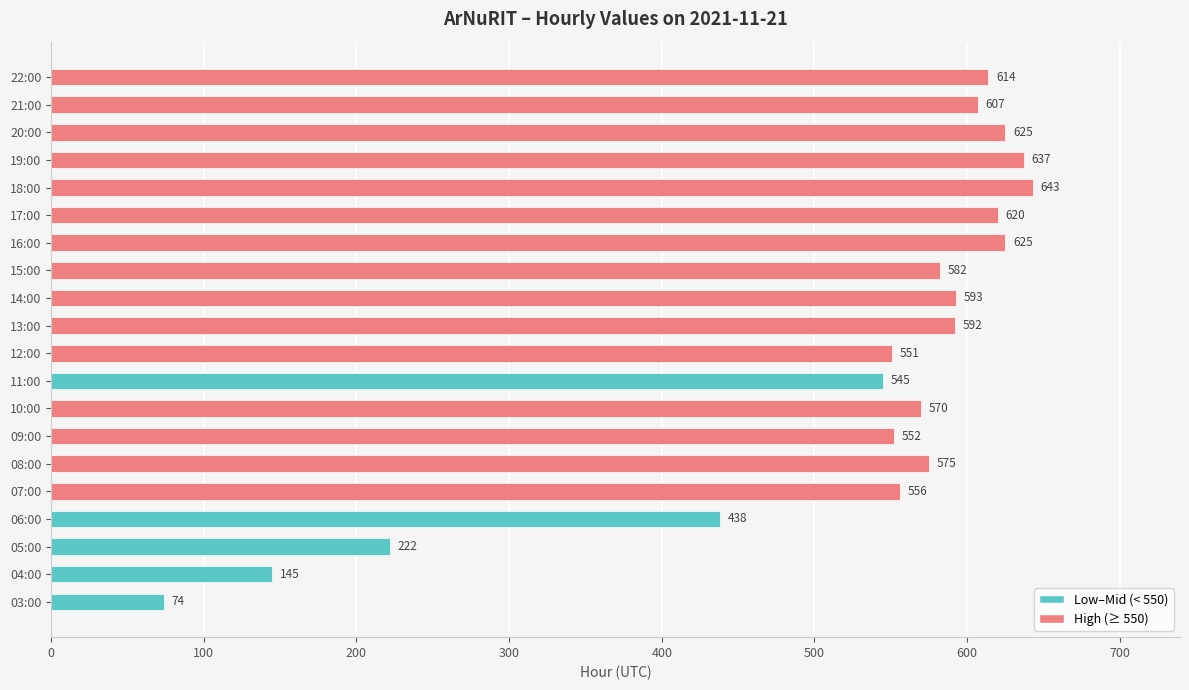

Reading bottom to top, list all the values displayed in this chart.

03:00=74	04:00=145	05:00=222	06:00=438	07:00=556	08:00=575	09:00=552	10:00=570	11:00=545	12:00=551	13:00=592	14:00=593	15:00=582	16:00=625	17:00=620	18:00=643	19:00=637	20:00=625	21:00=607	22:00=614